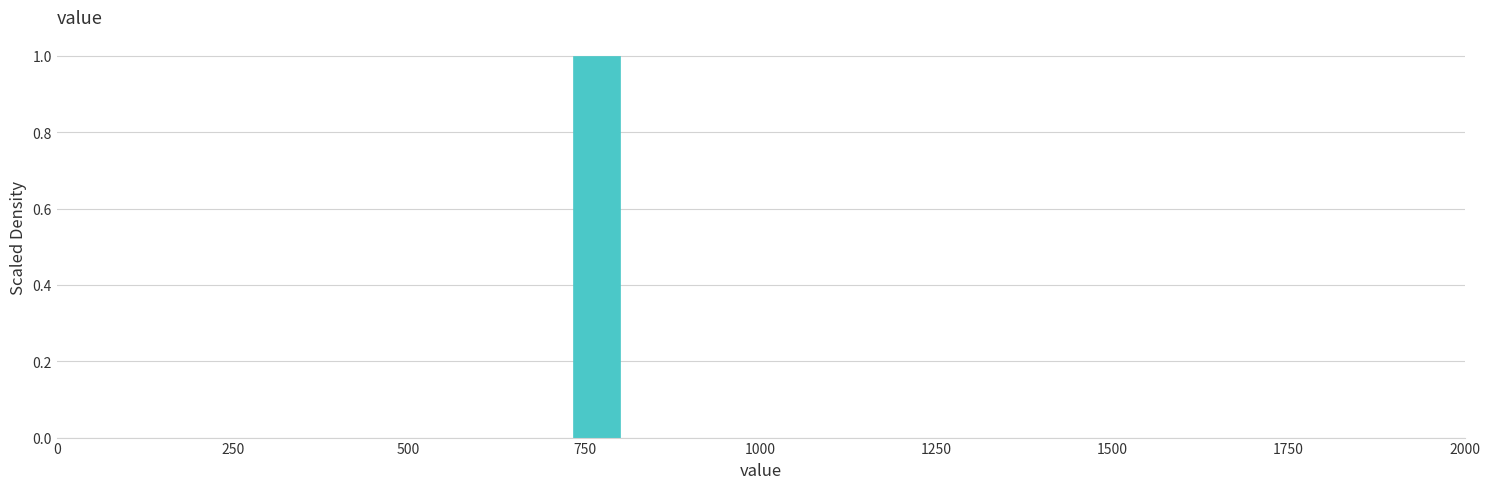

Around what value on the x-axis is the tallest bar? Give the approximate position of its centre, as read against the axis.

750